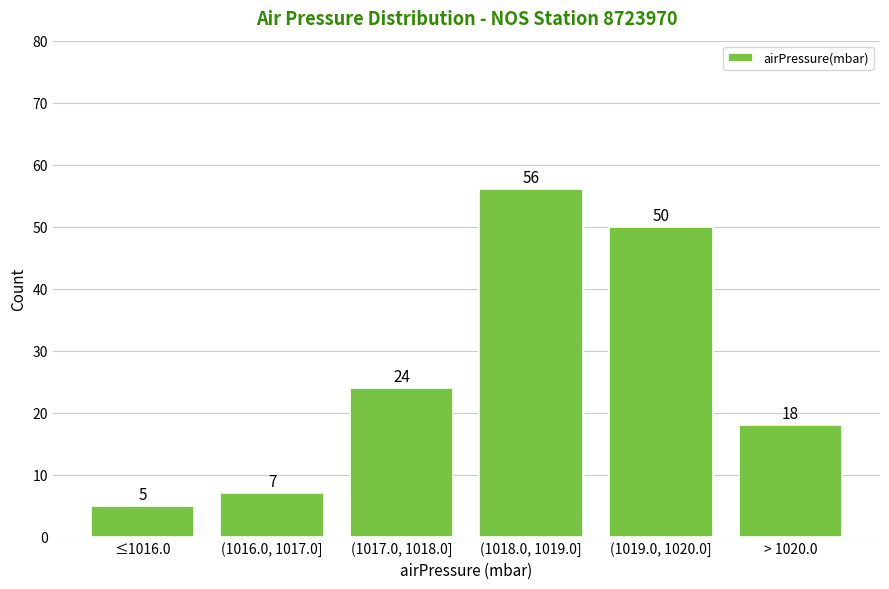

Reading left to right, list all the values displayed in this chart.

5	7	24	56	50	18